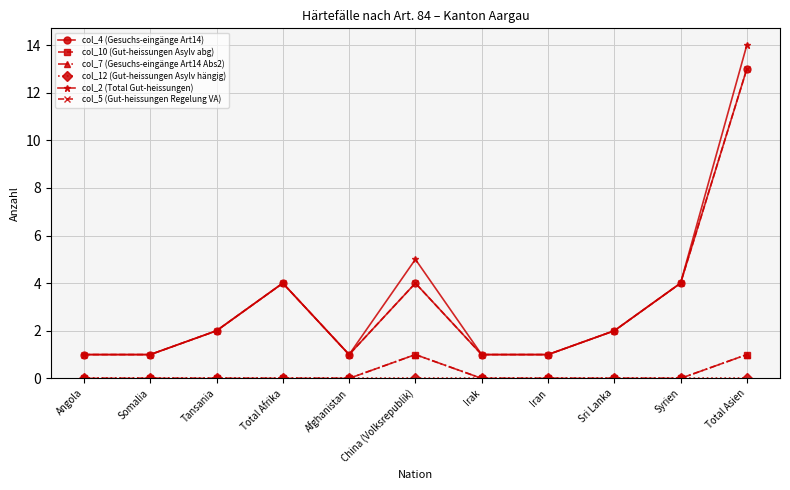

The col_5 (Gut-heissungen Regelung VA) series shows 1 at Angola. True or false?

False